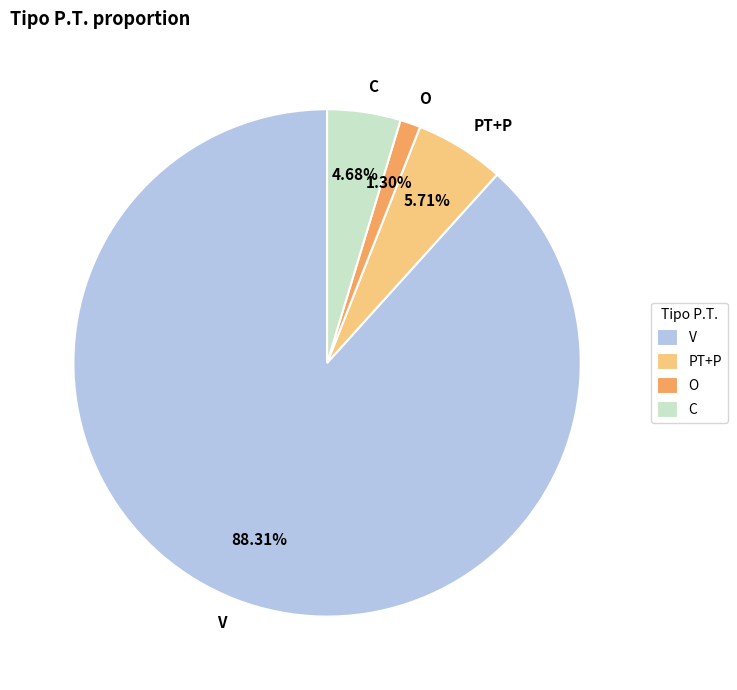

Rank the categories by value from highest to lowest.

V, PT+P, C, O